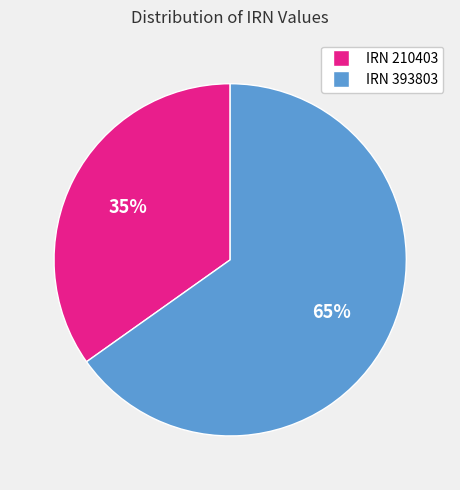

Count the number of slices in the pie.

2